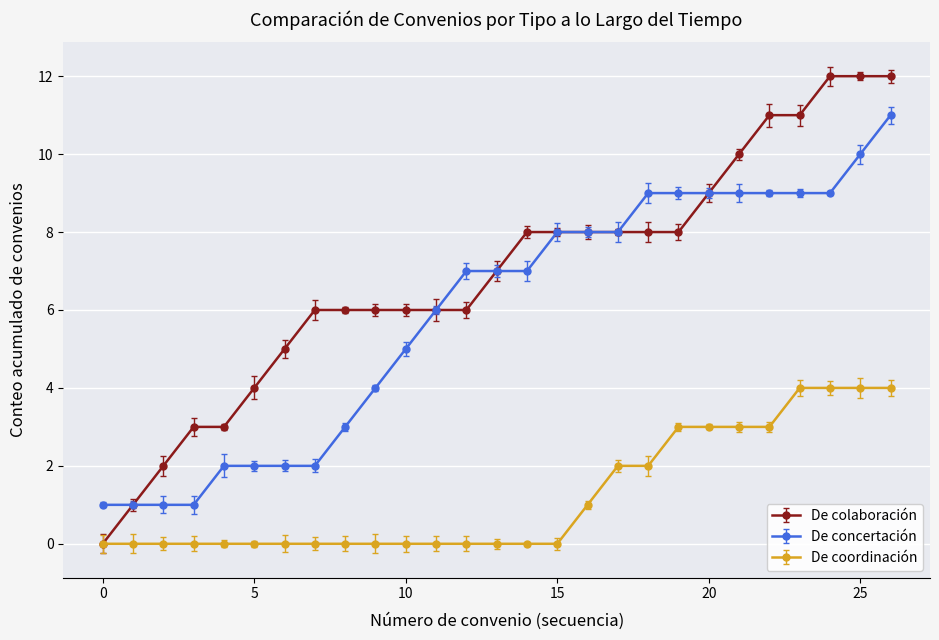

List the series in order of their overall mean, highest first.

De colaboración, De concertación, De coordinación